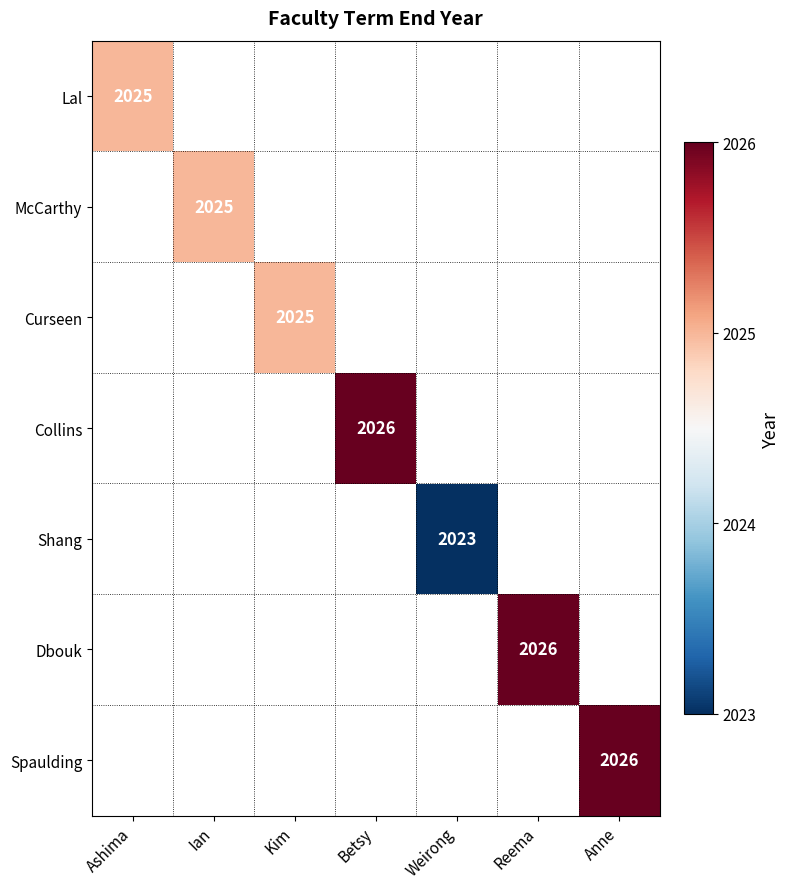

What is the smallest value displayed?

2023.0